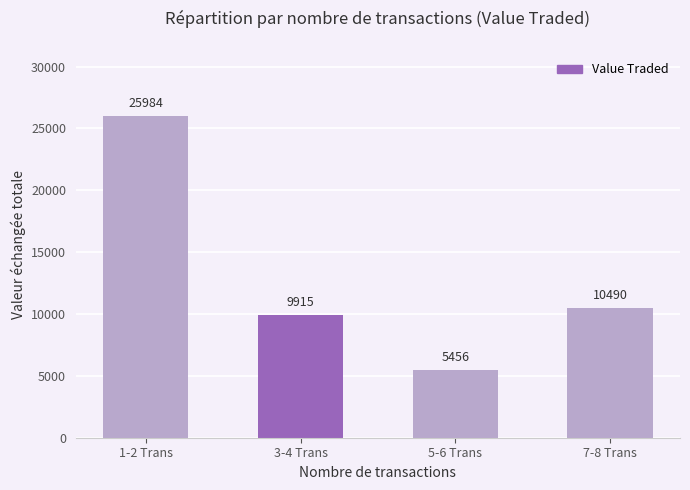

The chart shows a value of 9915 at 3-4 Trans. True or false?

True